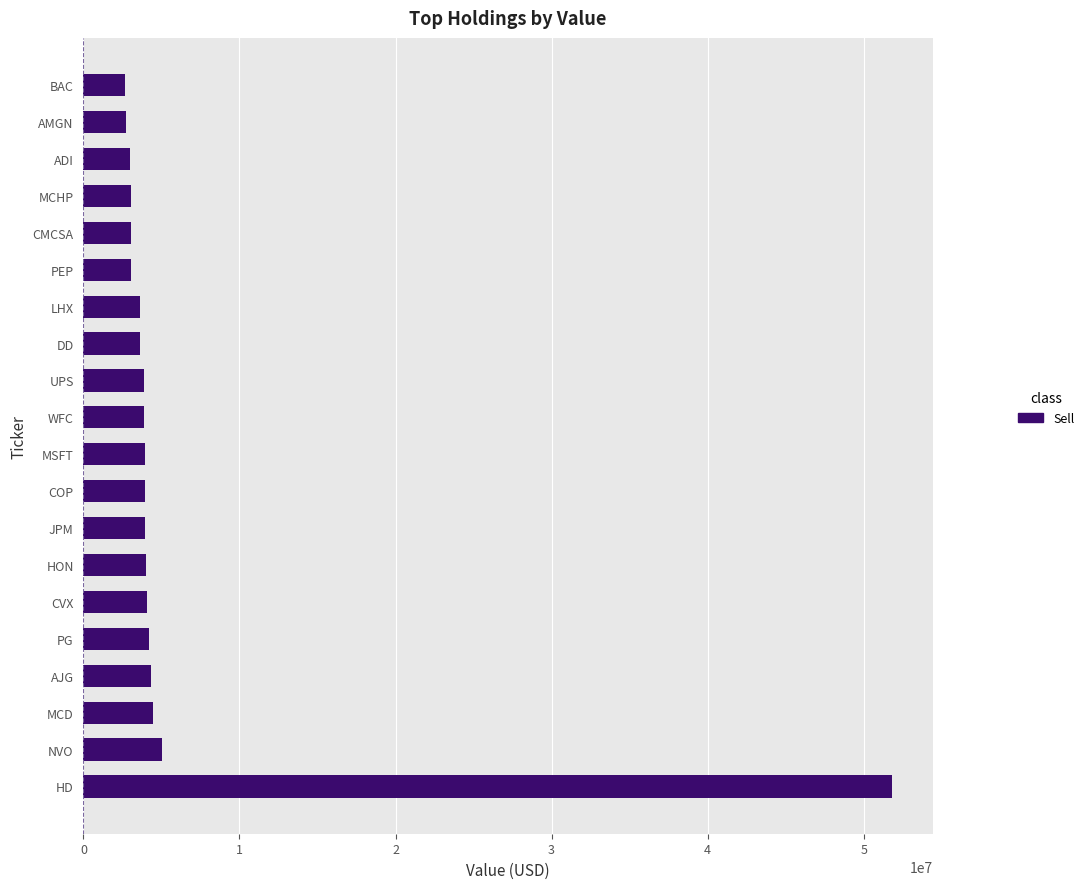

Count the number of categories in the chart.

20